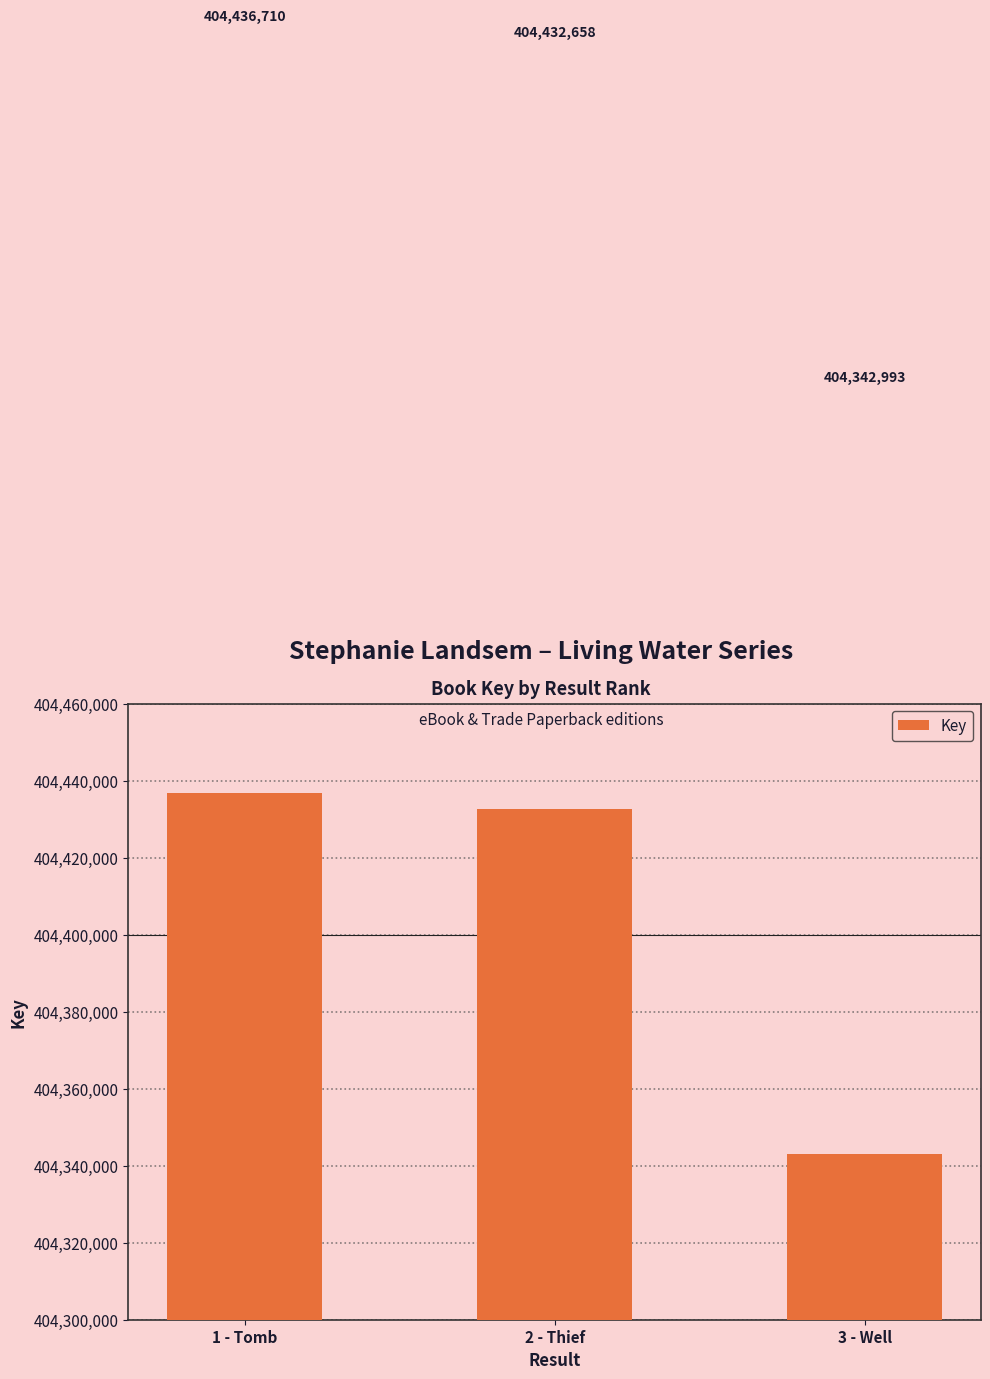

Reading left to right, list all the values displayed in this chart.

1 - Tomb=404436710	2 - Thief=404432658	3 - Well=404342993